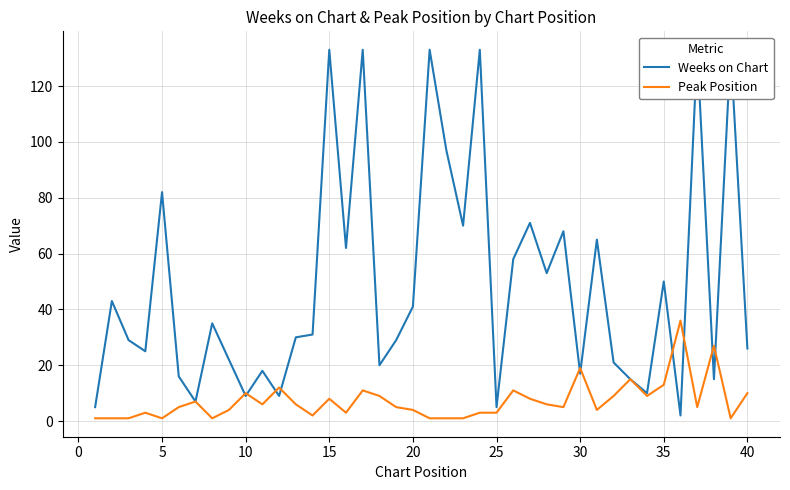

True or false: Peak Position has a value of 17 at 10.

False